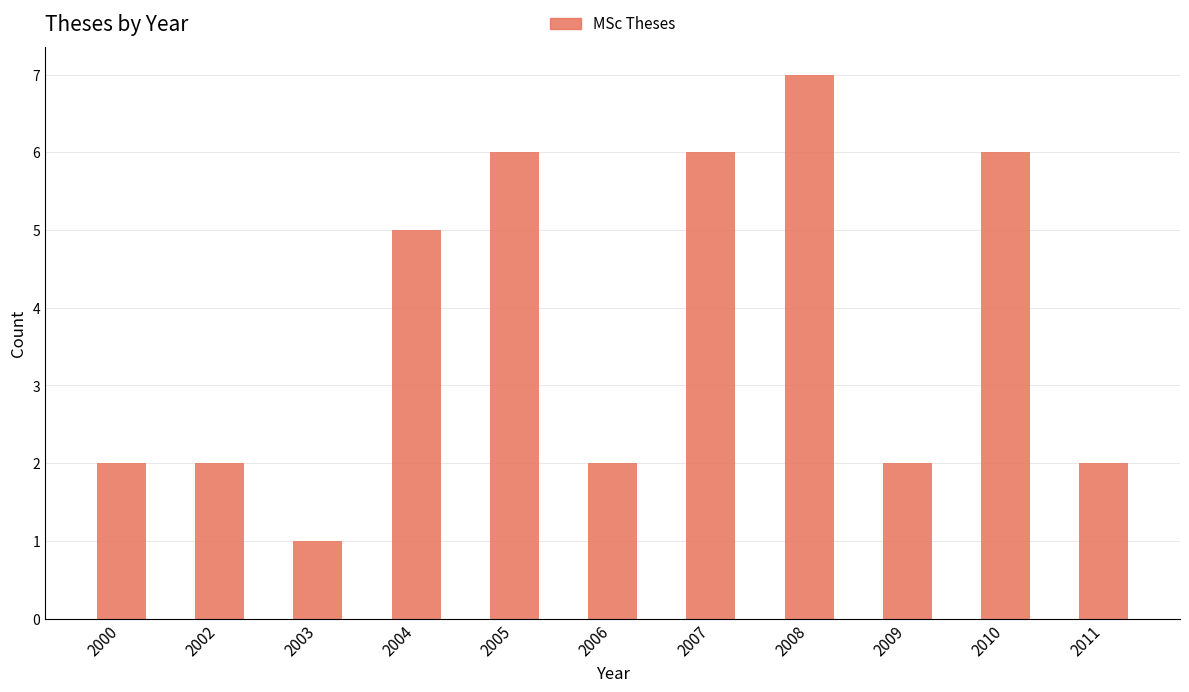

Reading right to left, list all the values displayed in this chart.

2011=2	2010=6	2009=2	2008=7	2007=6	2006=2	2005=6	2004=5	2003=1	2002=2	2000=2